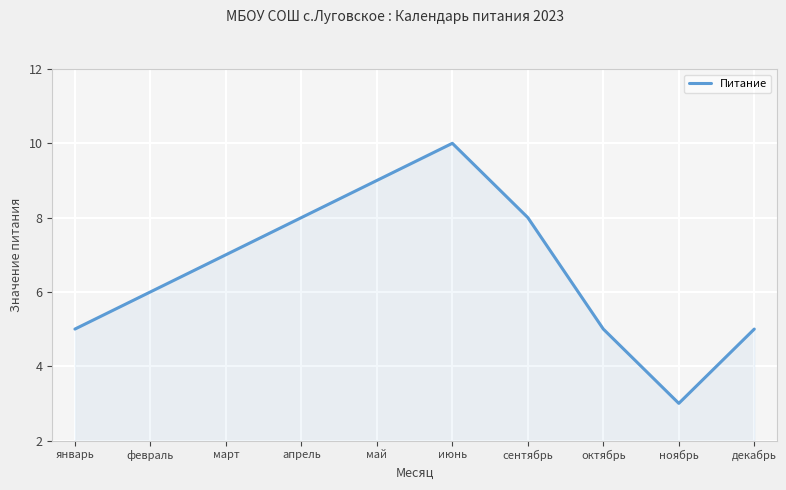

Reading left to right, what are all the values shown in this chart?

5	6	7	8	9	10	8	5	3	5